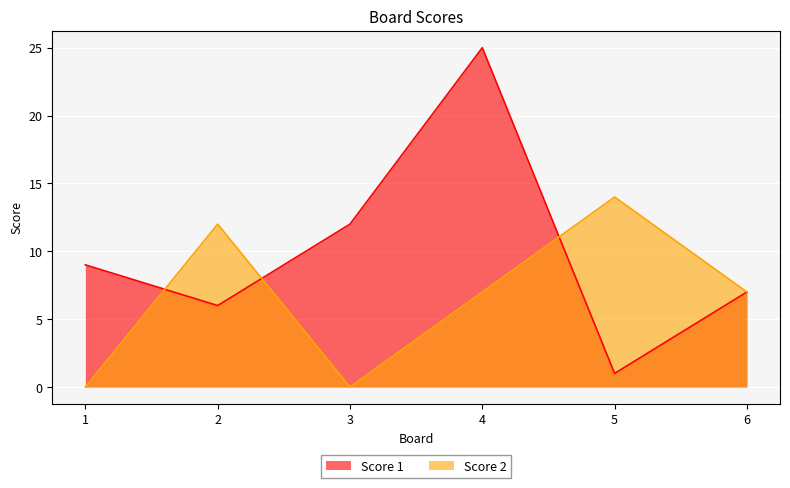

Reading right to left, list all the values displayed in this chart.

Score 1: 6=7	5=1	4=25	3=12	2=6	1=9
Score 2: 6=7	5=14	4=7	3=0	2=12	1=0